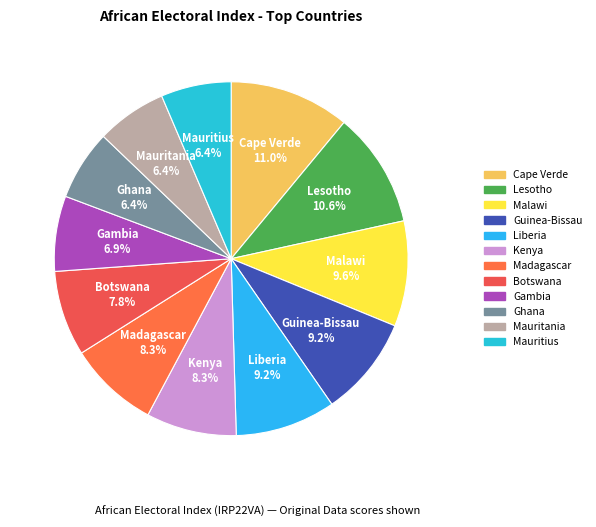

Combined, what portion of the pie is Malawi and Kenya?

17.9%